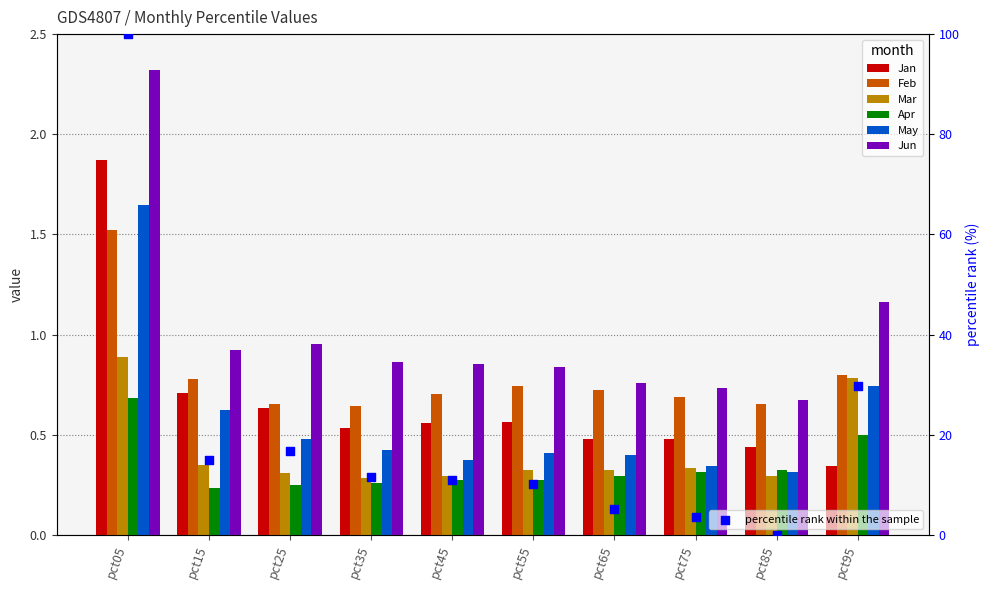

Which series has the largest total across all categories?

Jun